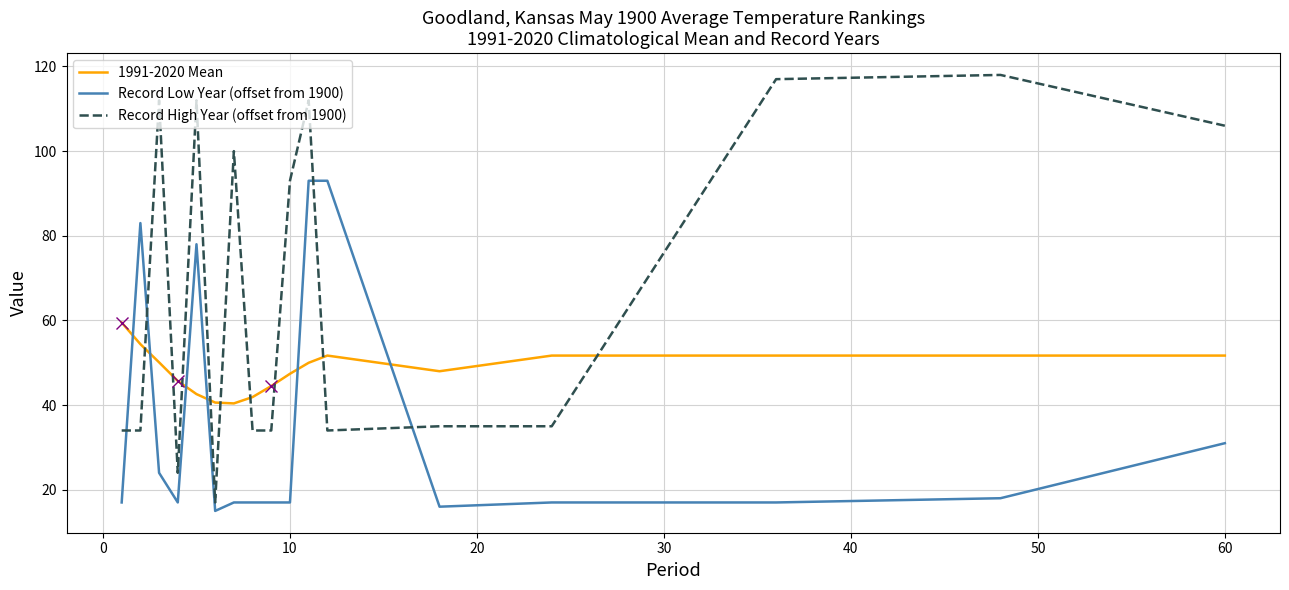

Which series has the widest spread of values?

Record High Year (offset from 1900)